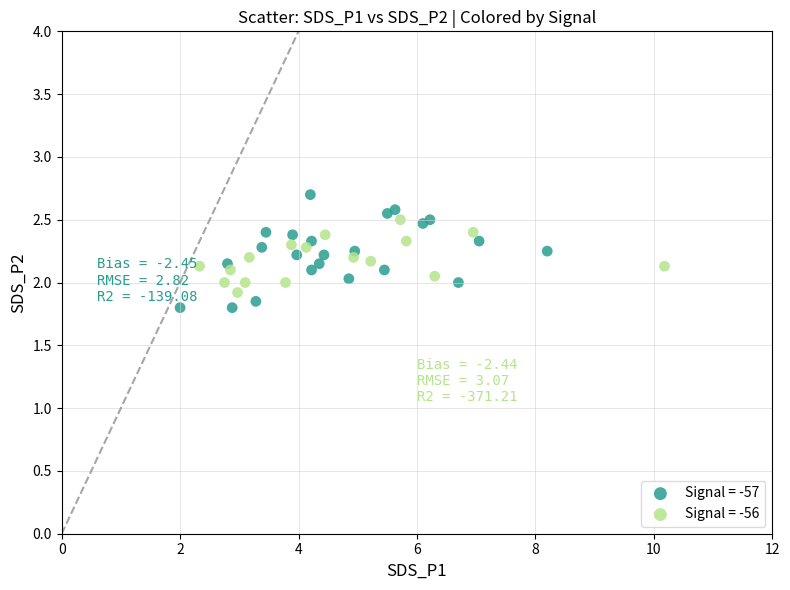

What are all the series names shown in the legend?

Signal = -57, Signal = -56